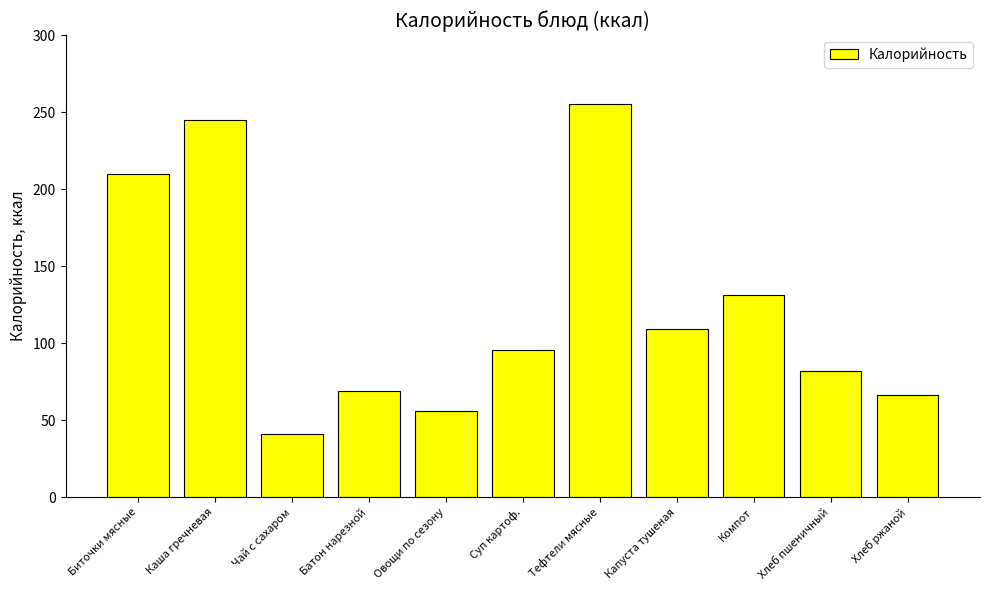

List the labels in order of value, largest first.

Тефтели мясные, Каша гречневая, Биточки мясные, Компот, Капуста тушеная, Суп картоф., Хлеб пшеничный, Батон нарезной, Хлеб ржаной, Овощи по сезону, Чай с сахаром